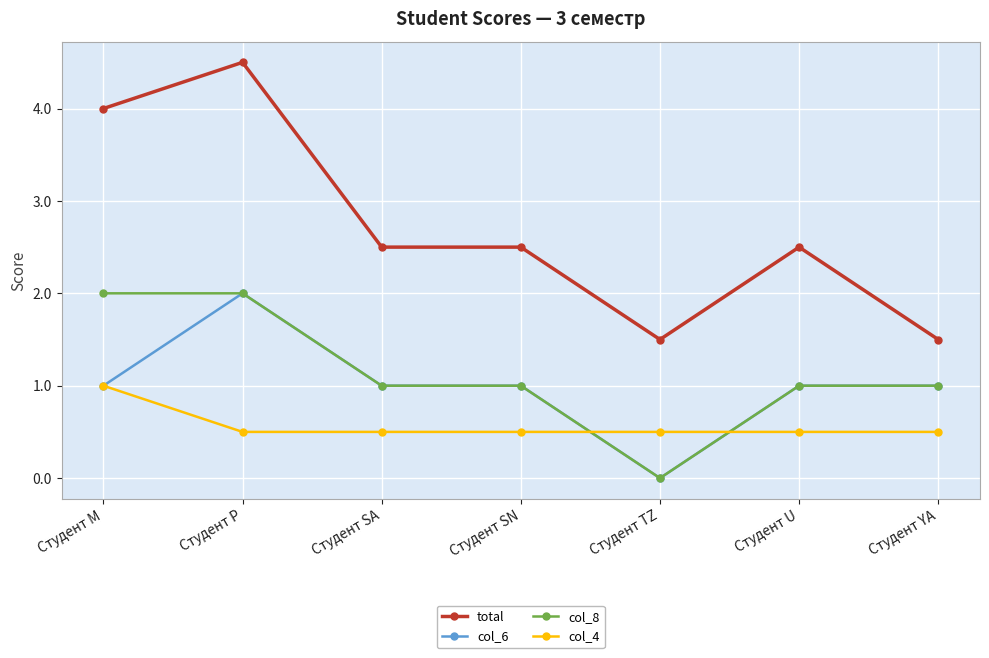

The col_8 series shows 2.0 at Студент M. True or false?

True